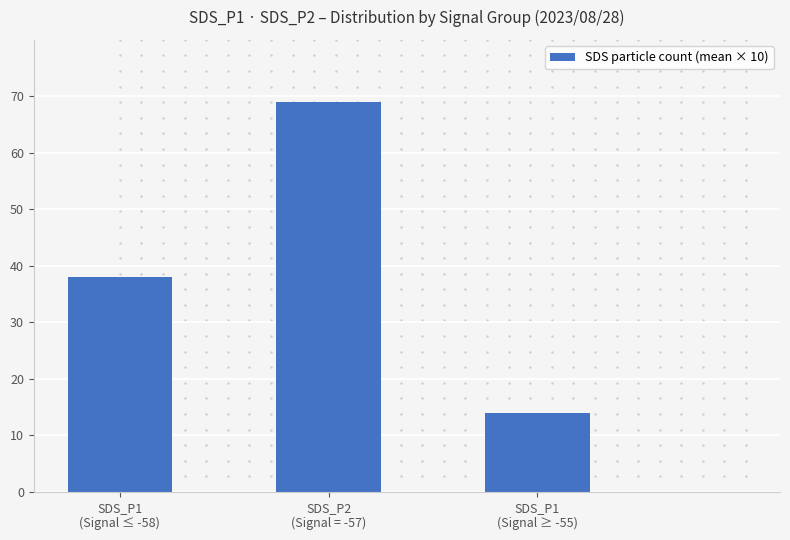

Approximately how many times larger is the value at SDS_P1
(Signal ≤ -58) compared to SDS_P2
(Signal = -57)?

0.6